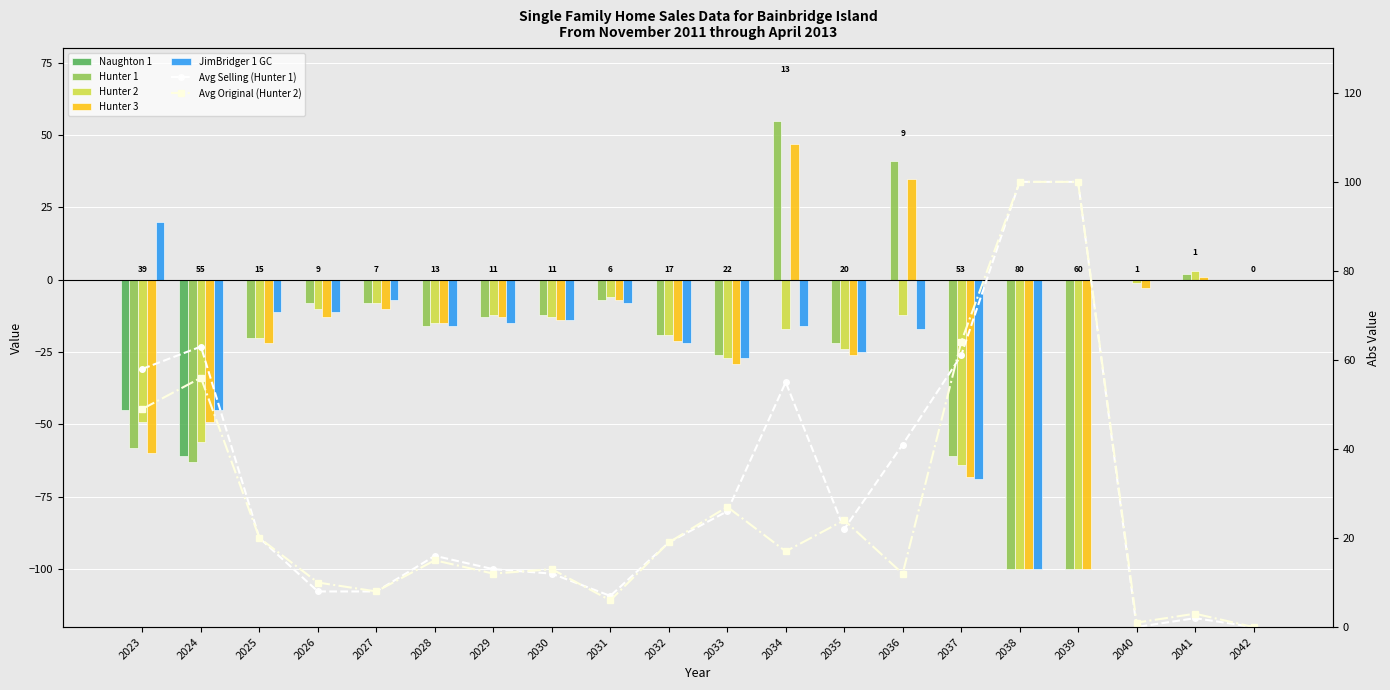

The Hunter 3 series shows -168 at 2038. True or false?

False